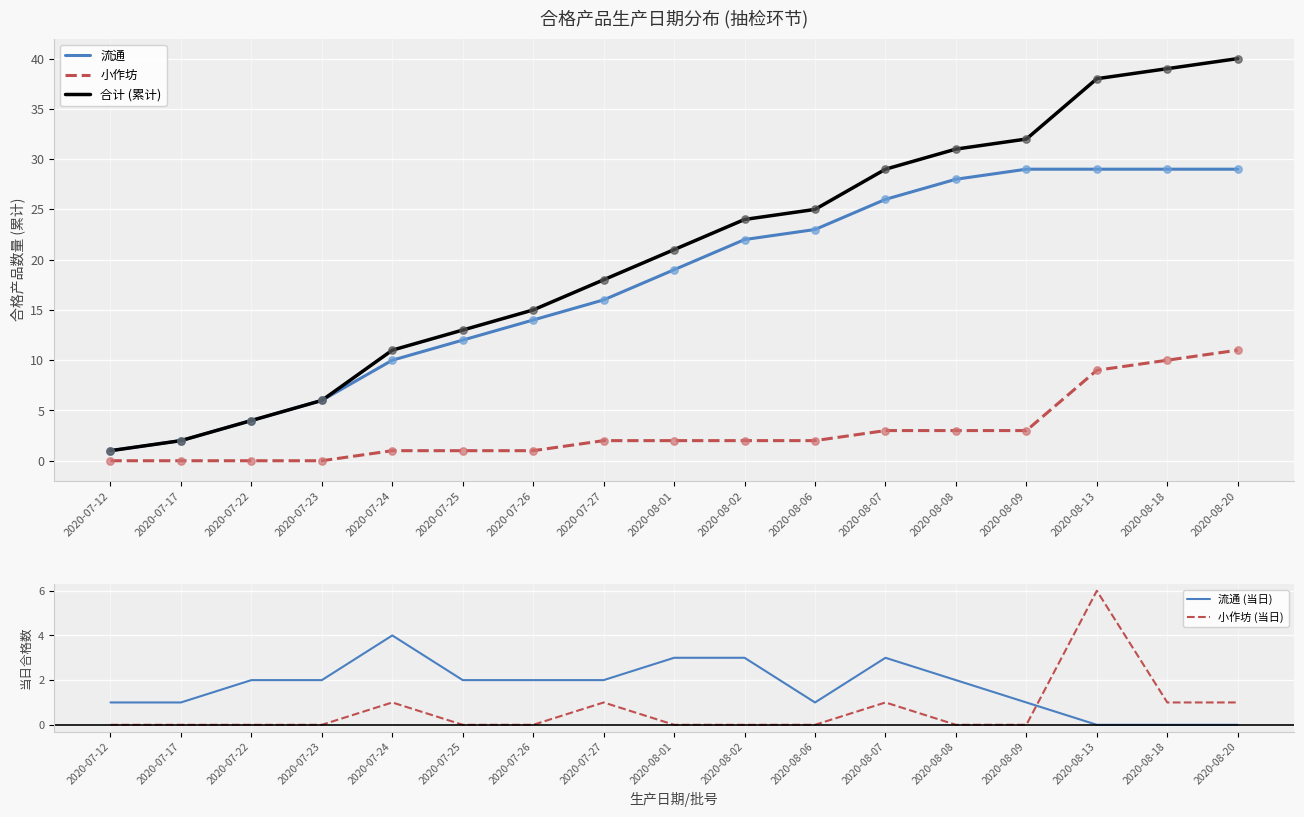

Which series has the largest total across all categories?

合计 (累计)